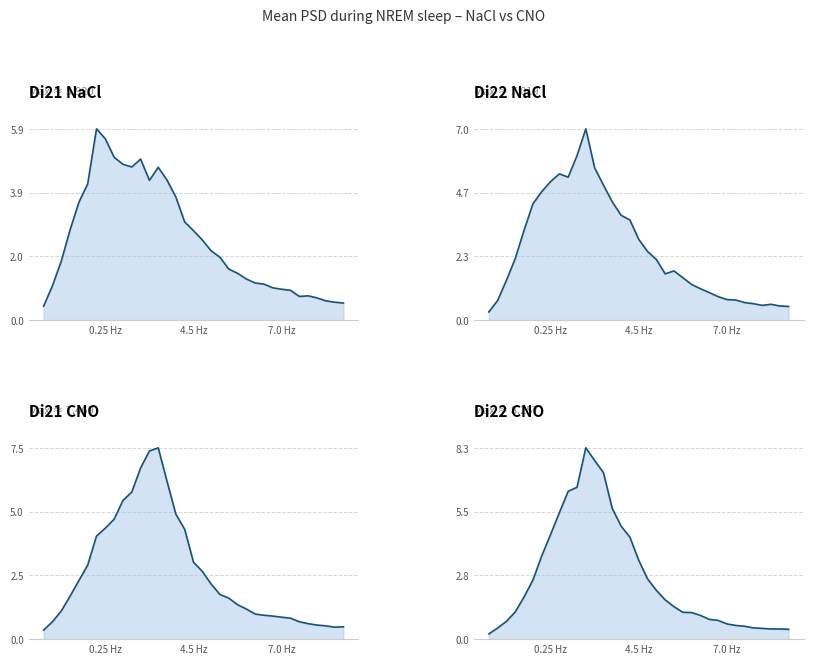

Between 2.25 and 8.25, which series saw the biggest shift?

Di22_CNO